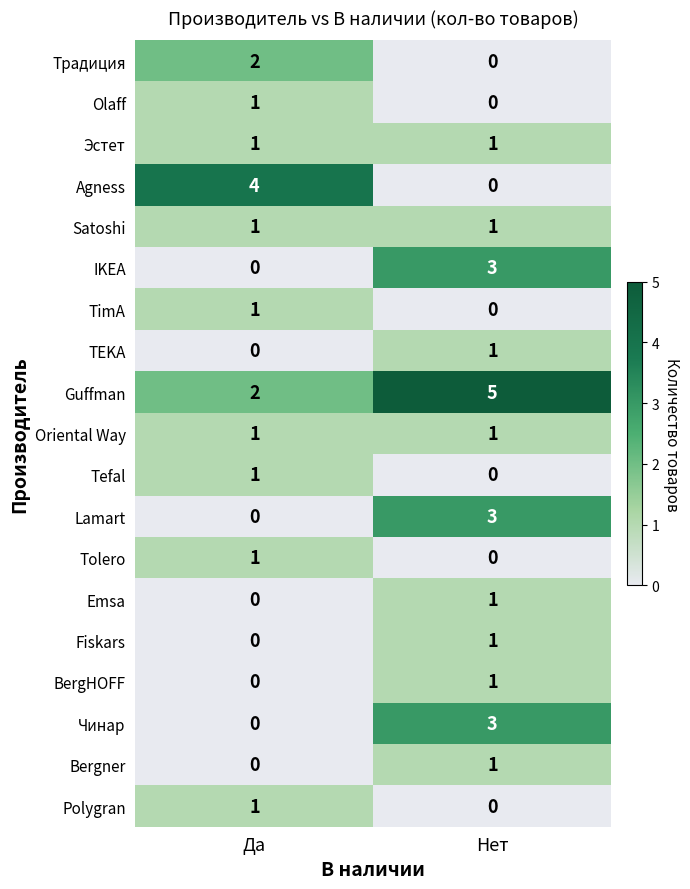

What is the greatest value displayed?

5